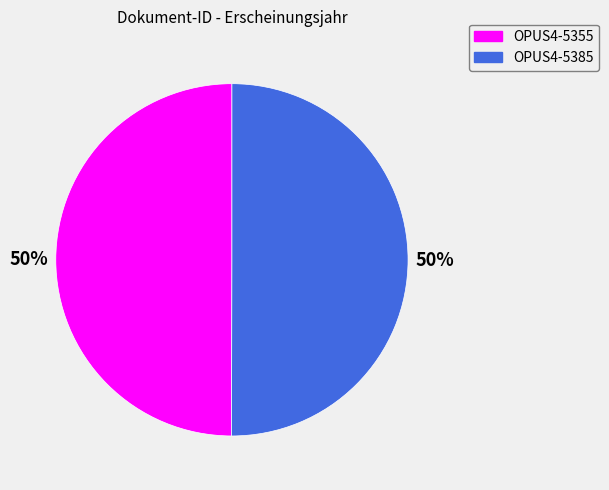

How many segments does this pie chart have?

2